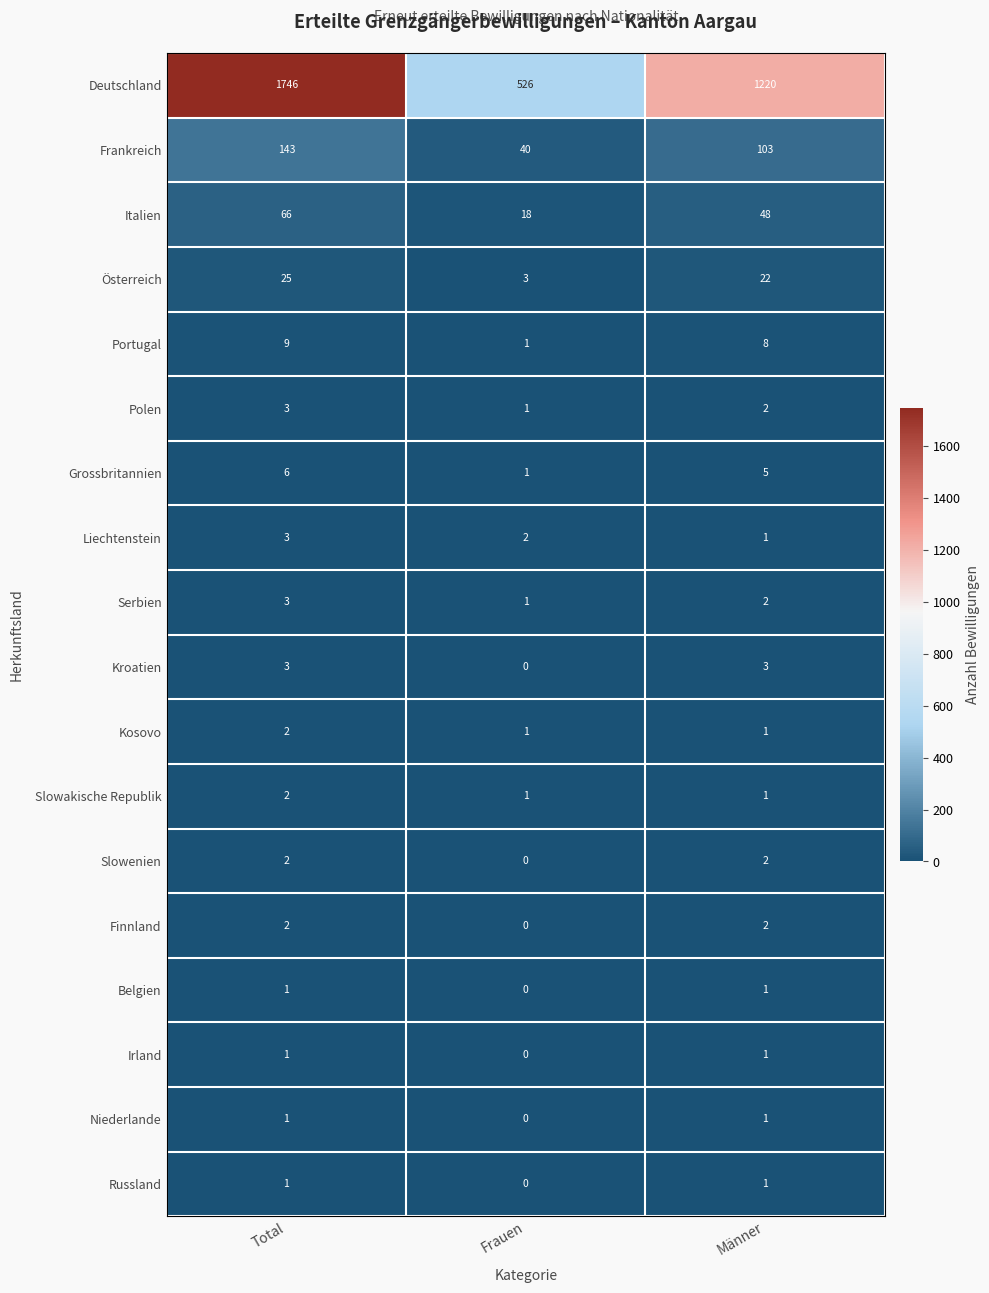

What value does the Österreich series have at Männer?

22